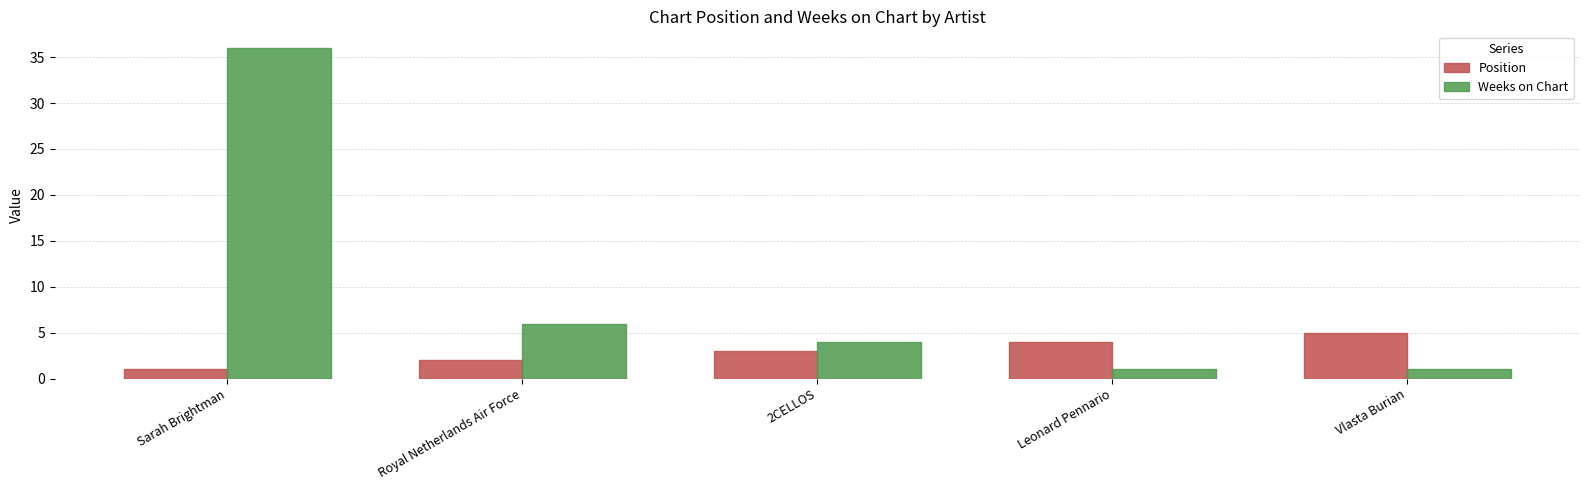

Is the value of Position at Vlasta Burian greater than the value of Weeks on Chart at Royal Netherlands Air Force?

No